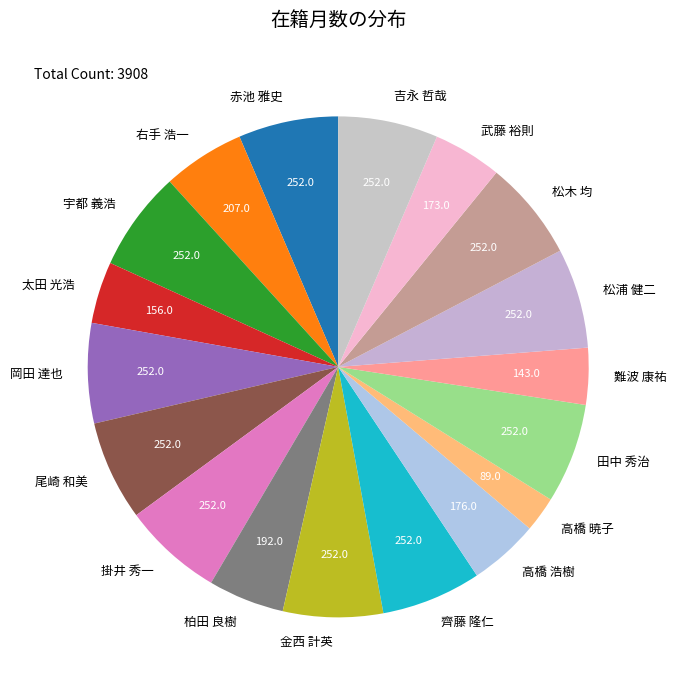

Is 赤池 雅史 the majority of the pie?

No